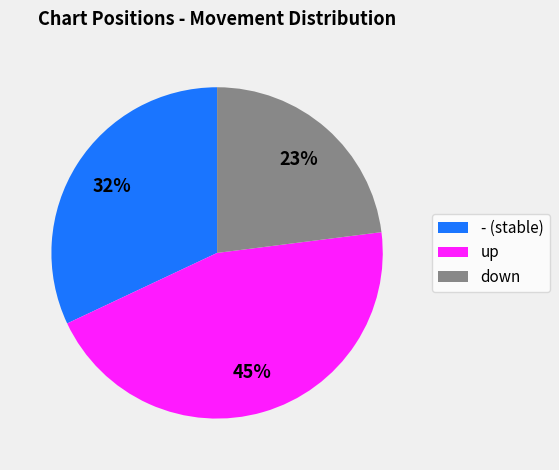

Count the number of slices in the pie.

3